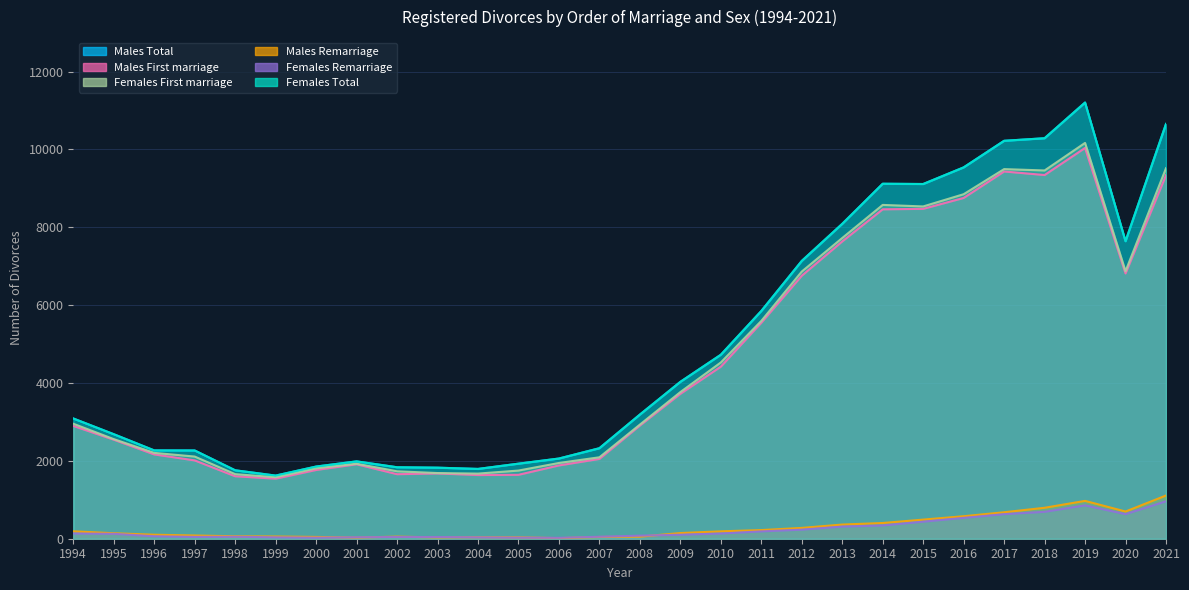

What are all the series names shown in the legend?

Males Total, Females Total, Males First marriage, Males Remarriage, Females First marriage, Females Remarriage